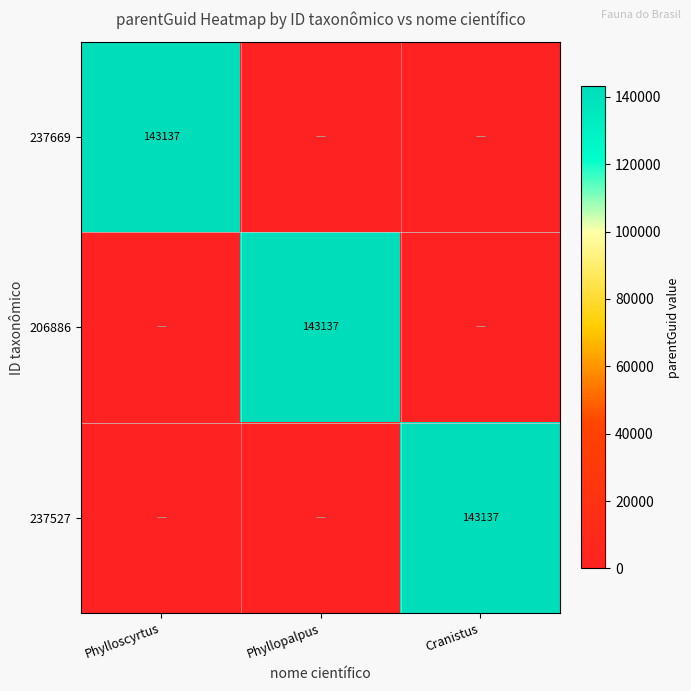

Which category has the lowest value across all series?

Phyllopalpus